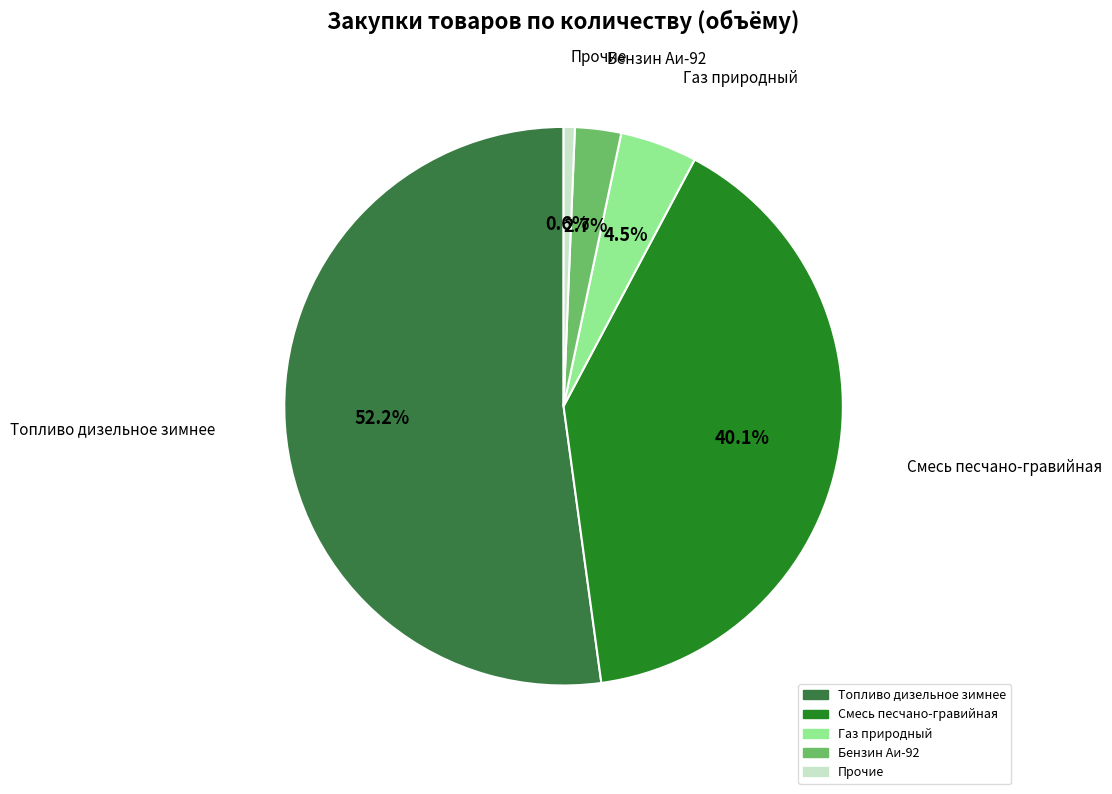

Does any single category account for the majority?

Yes